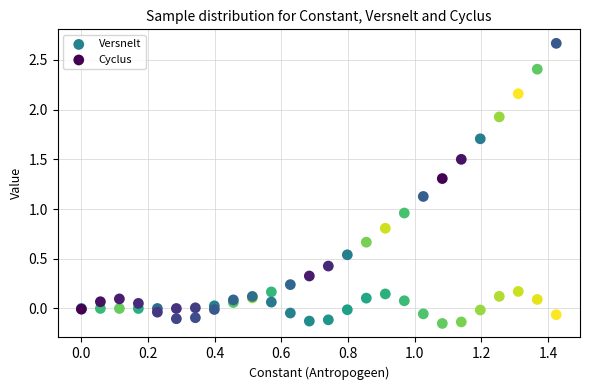

Which series contains the highest Y value?

Versnelt